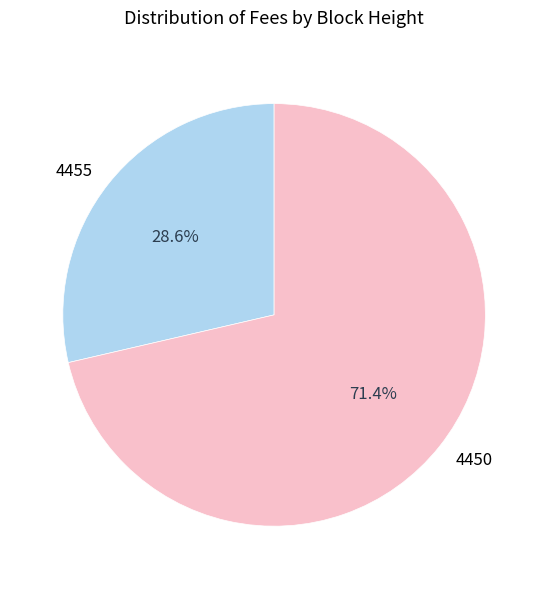

Does 4455 account for over 50% of the chart?

No